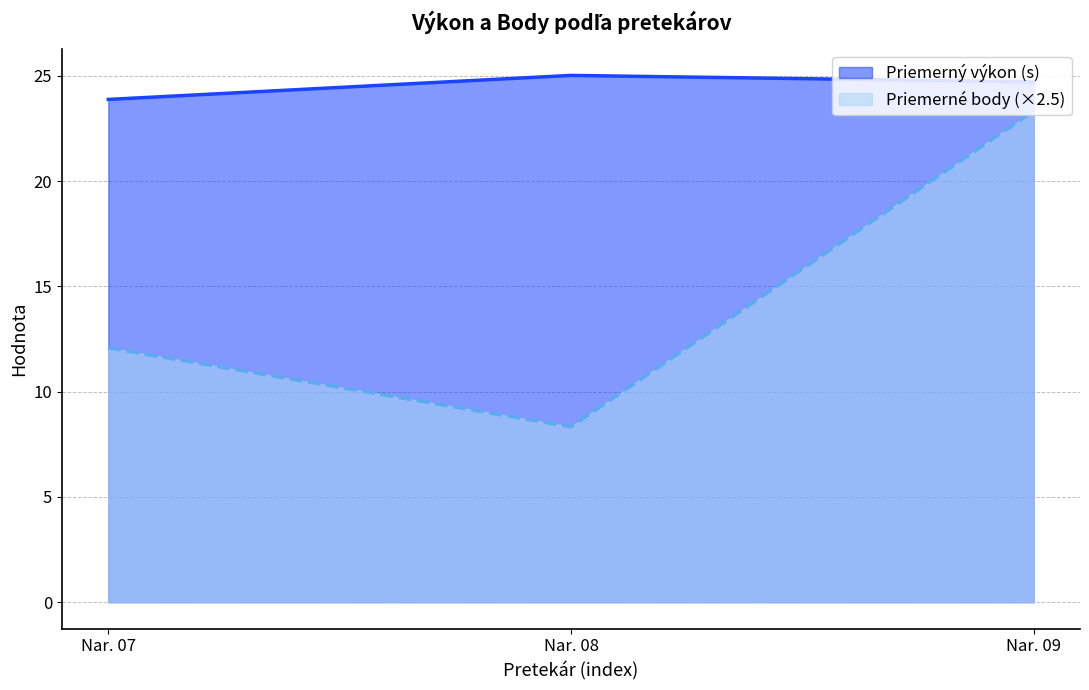

Is it true that Výkon equals 40.8 at 07?

False